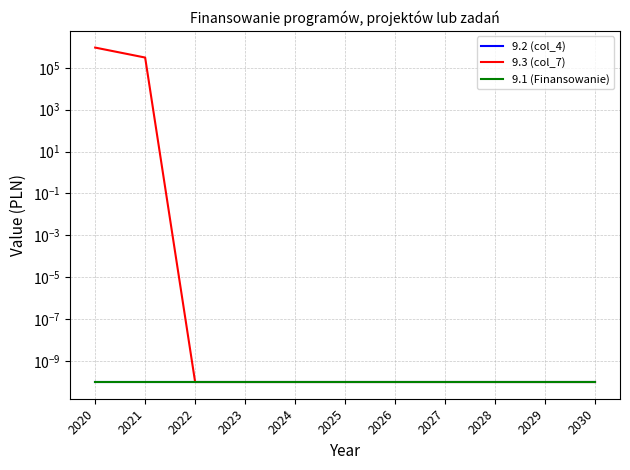

Which category has the lowest value in the 9.3 (col_7) series?

2022